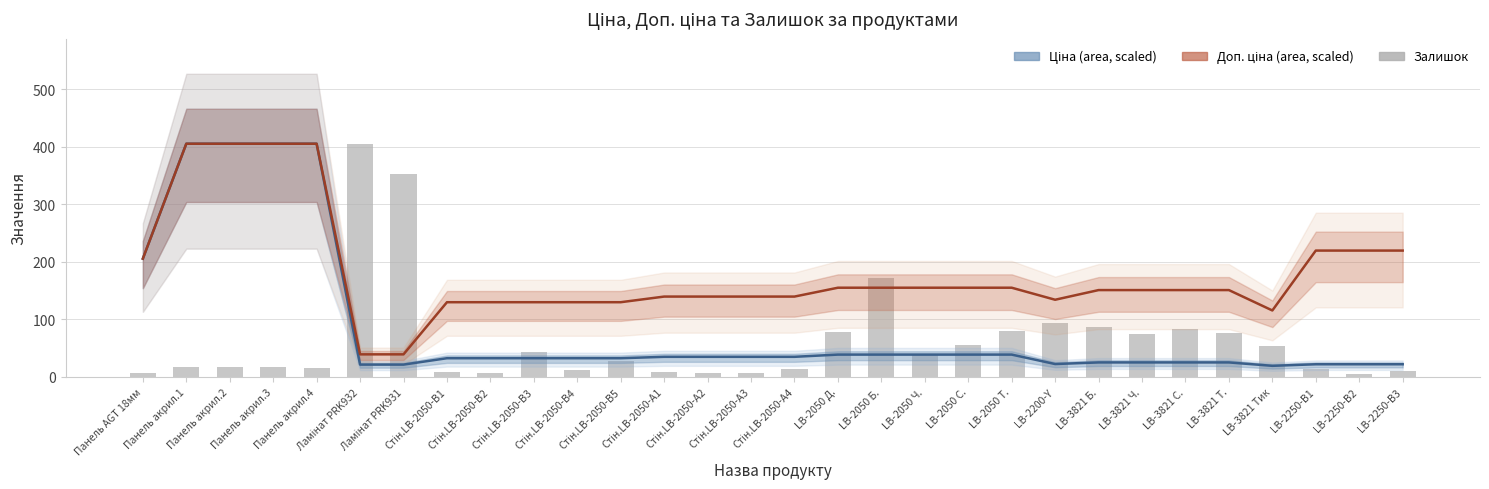

Which category has the highest value across all series?

Панель акрил.1